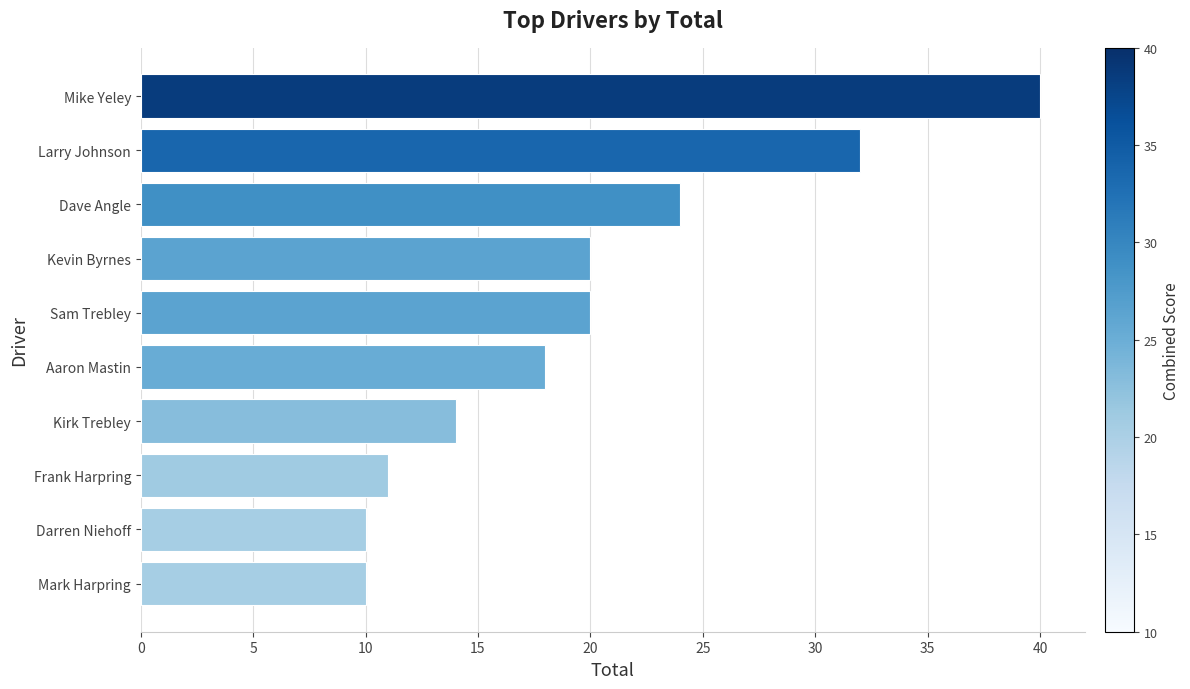

What is the change in value from Frank Harpring to Mike Yeley?

+29